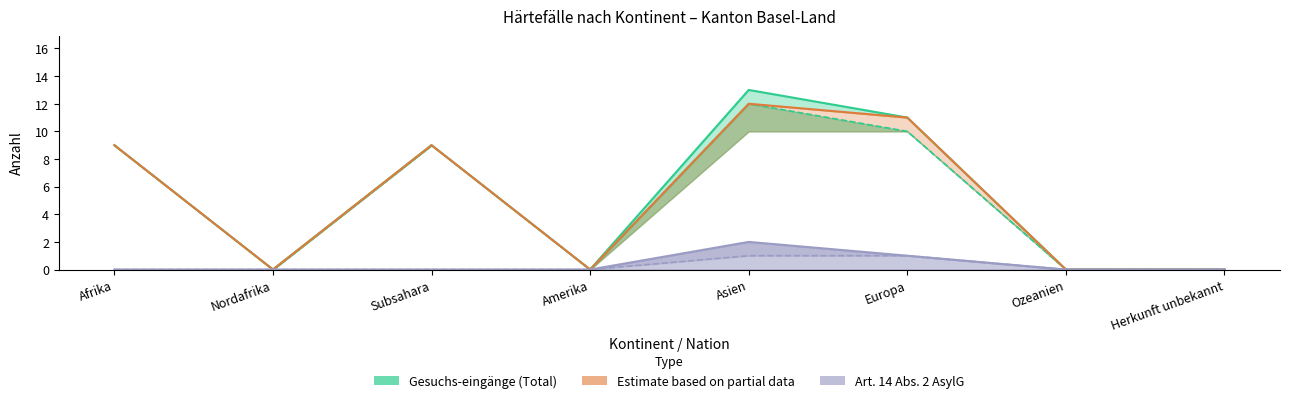

True or false: Regelungen Vorläufige Aufnahme Gesuchs-eingänge has a value of -6 at Nordafrika.

False